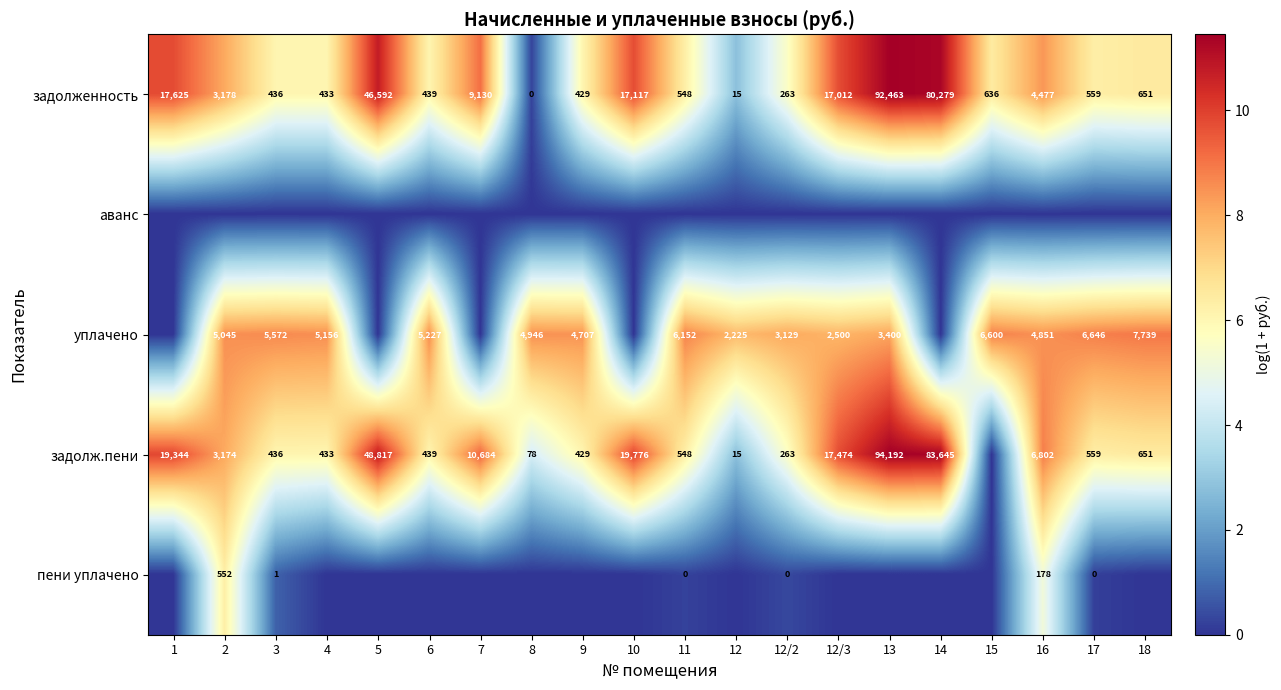

List the labels in order of задолженность value, smallest first.

8, 12, 12/2, 9, 4, 3, 6, 11, 17, 15, 18, 2, 16, 7, 12/3, 10, 1, 5, 14, 13